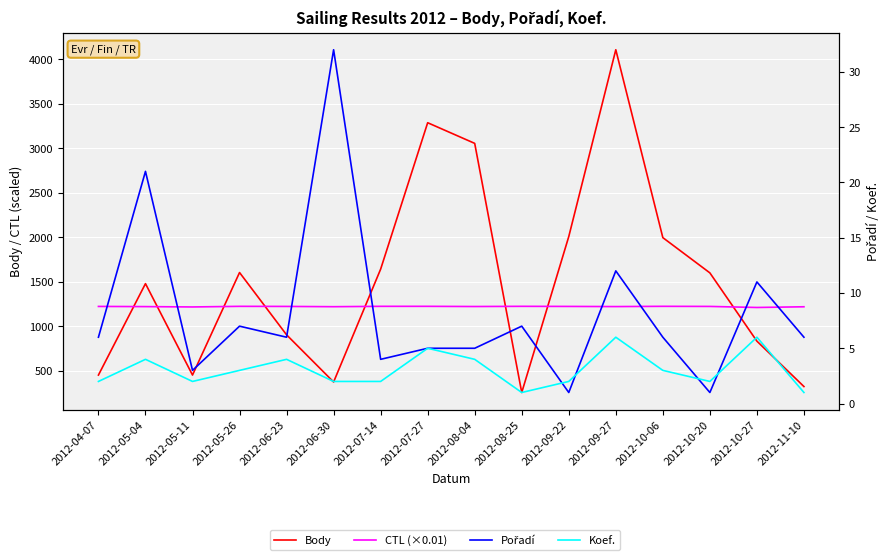

Reading left to right, extract all data points from this chart.

Body: 2012-04-07=452.0	2012-05-04=1479.0	2012-05-11=452.0	2012-05-26=1604.0	2012-06-23=904.0	2012-06-30=374.0	2012-07-14=1642.0	2012-07-27=3287.0	2012-08-04=3055.0	2012-08-25=256.0	2012-09-22=2008.0	2012-09-27=4107.0	2012-10-06=1996.0	2012-10-20=1600.0	2012-10-27=833.0	2012-11-10=323.0
CTL (×0.01): 2012-04-07=1223.0	2012-05-04=1221.0	2012-05-11=1217.2	2012-05-26=1224.0	2012-06-23=1223.0	2012-06-30=1220.0	2012-07-14=1224.1	2012-07-27=1224.1	2012-08-04=1222.0	2012-08-25=1224.1	2012-09-22=1223.0	2012-09-27=1221.4	2012-10-06=1224.2	2012-10-20=1223.1	2012-10-27=1211.2	2012-11-10=1219.2
Pořadí: 2012-04-07=6.0	2012-05-04=21.0	2012-05-11=3.0	2012-05-26=7.0	2012-06-23=6.0	2012-06-30=32.0	2012-07-14=4.0	2012-07-27=5.0	2012-08-04=5.0	2012-08-25=7.0	2012-09-22=1.0	2012-09-27=12.0	2012-10-06=6.0	2012-10-20=1.0	2012-10-27=11.0	2012-11-10=6.0
Koef.: 2012-04-07=2.0	2012-05-04=4.0	2012-05-11=2.0	2012-05-26=3.0	2012-06-23=4.0	2012-06-30=2.0	2012-07-14=2.0	2012-07-27=5.0	2012-08-04=4.0	2012-08-25=1.0	2012-09-22=2.0	2012-09-27=6.0	2012-10-06=3.0	2012-10-20=2.0	2012-10-27=6.0	2012-11-10=1.0